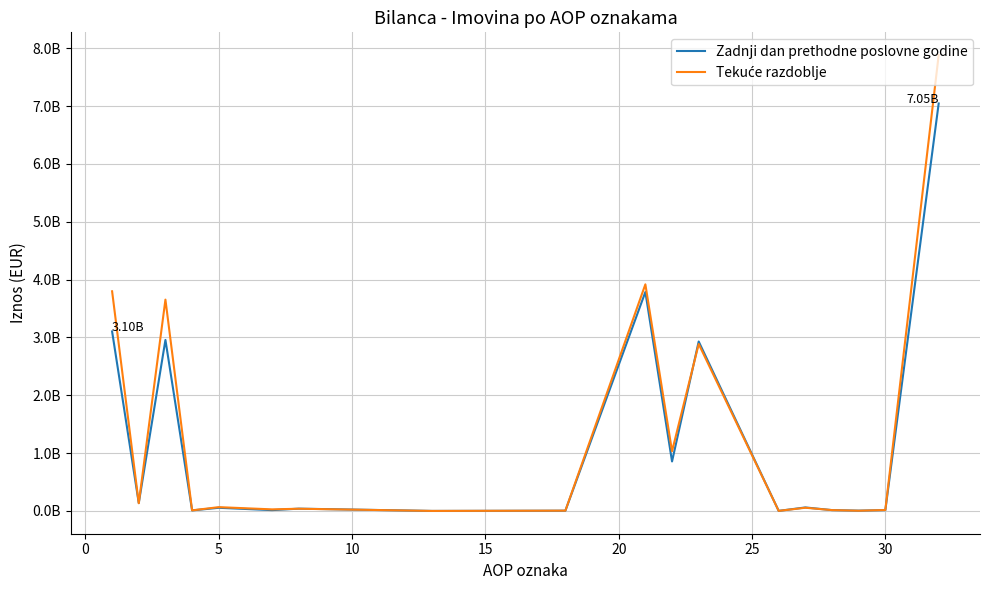

Does the chart display data point markers on the line(s)?

No